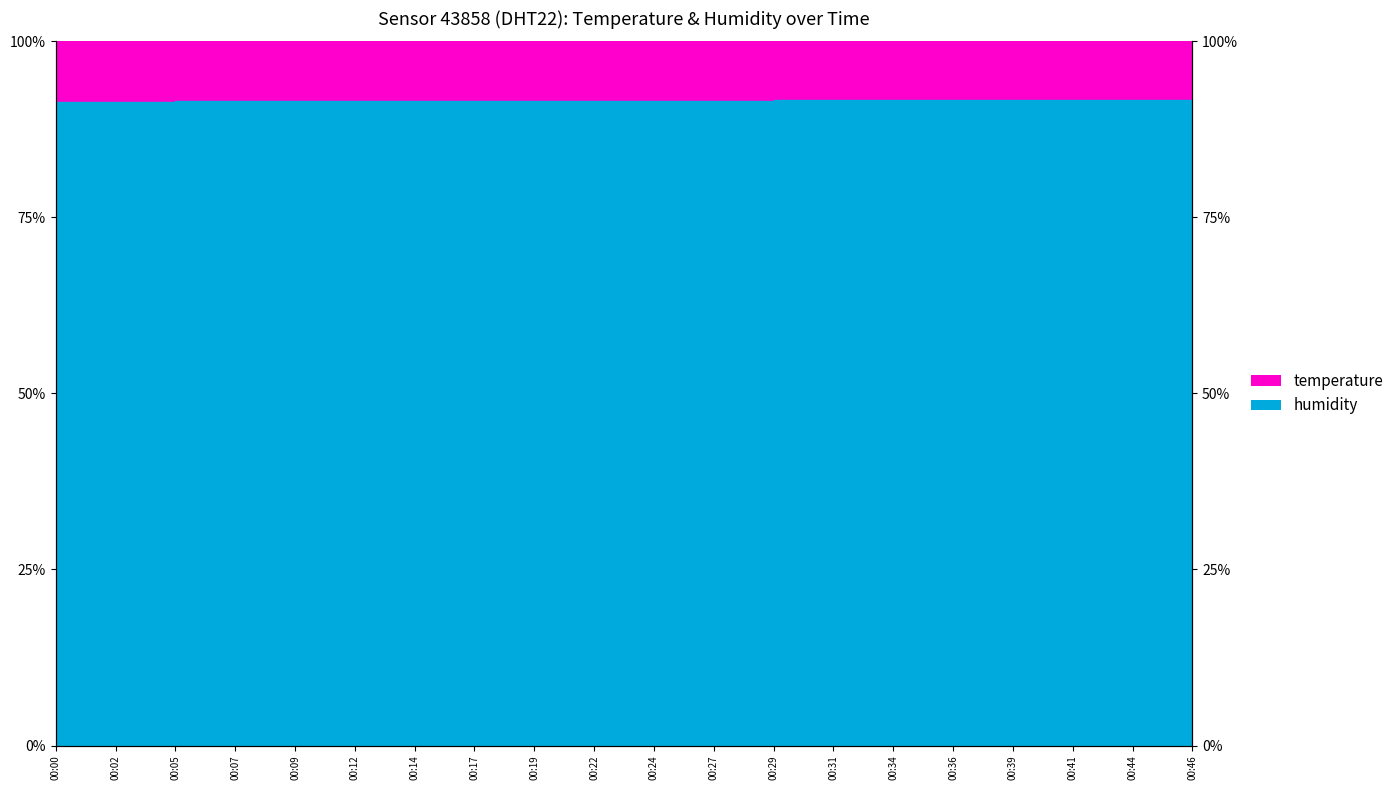

Reading right to left, extract all data points from this chart.

00:46=91.7	00:44=91.7	00:41=91.7	00:39=91.7	00:36=91.7	00:34=91.7	00:31=91.7	00:29=91.6	00:27=91.6	00:24=91.6	00:22=91.6	00:19=91.6	00:17=91.5	00:14=91.5	00:12=91.5	00:09=91.5	00:07=91.5	00:05=91.4	00:02=91.4	00:00=91.4